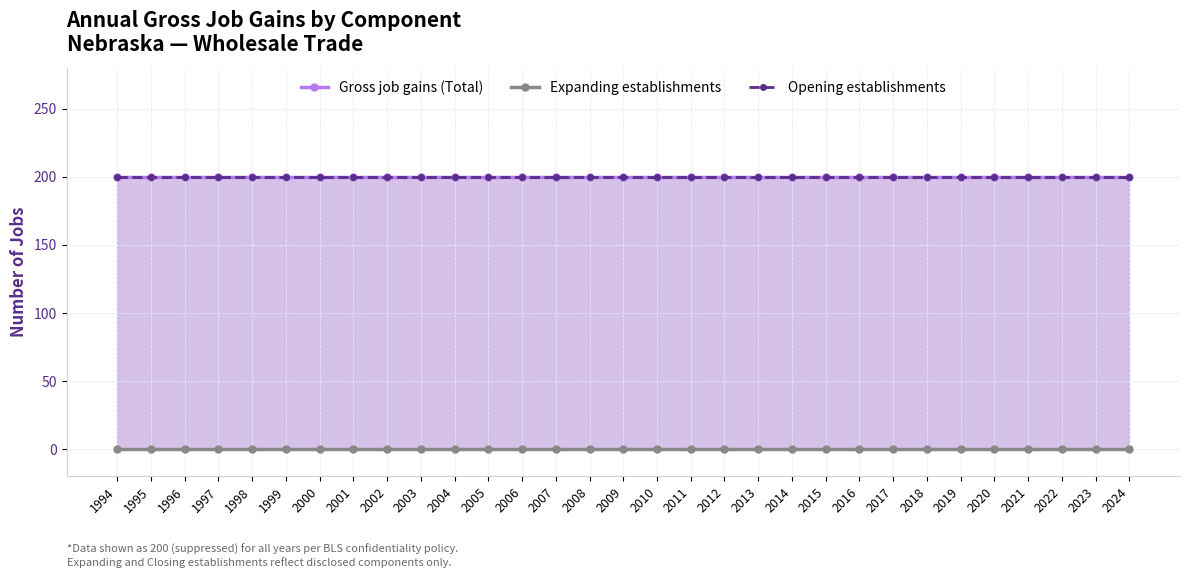

What is the total value across all series at 2007?

400